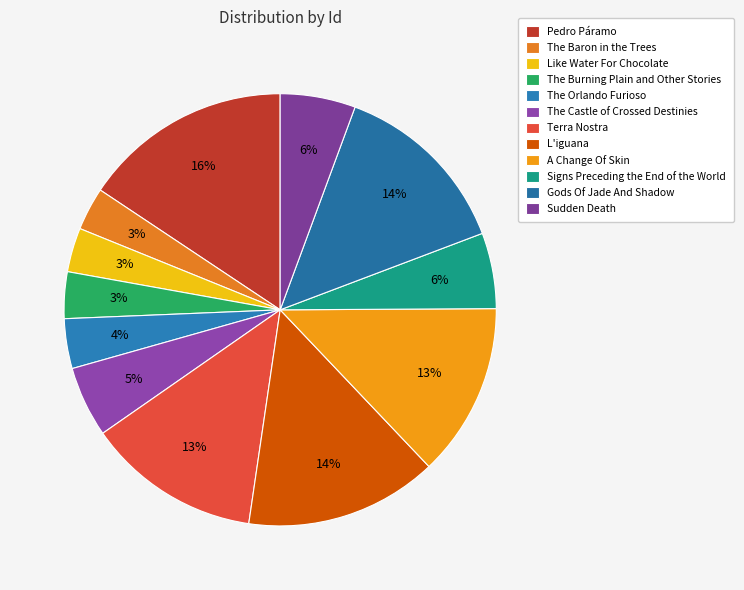

Is there a majority slice in this chart?

No